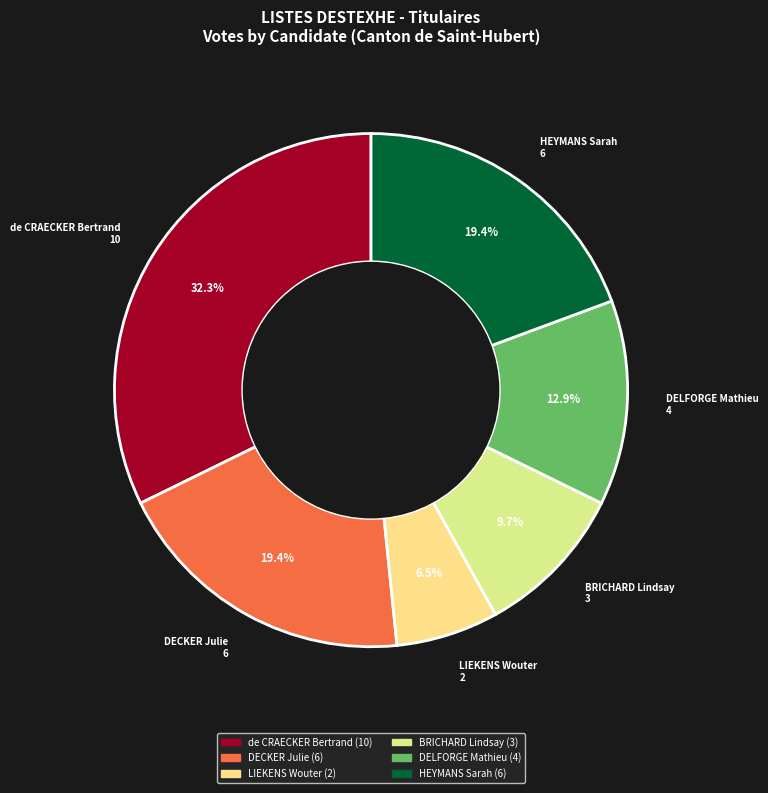

To the nearest percent, what is the combined percentage of DECKER Julie and LIEKENS Wouter?

26%